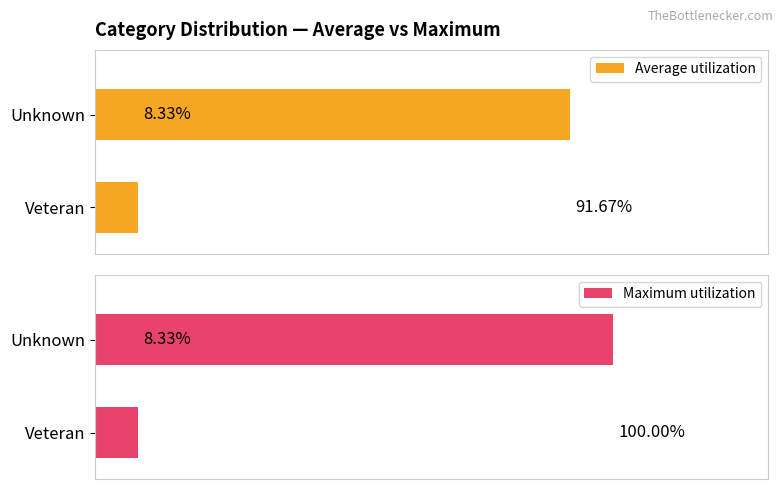

What is the average value of the Maximum utilization series?

54.2